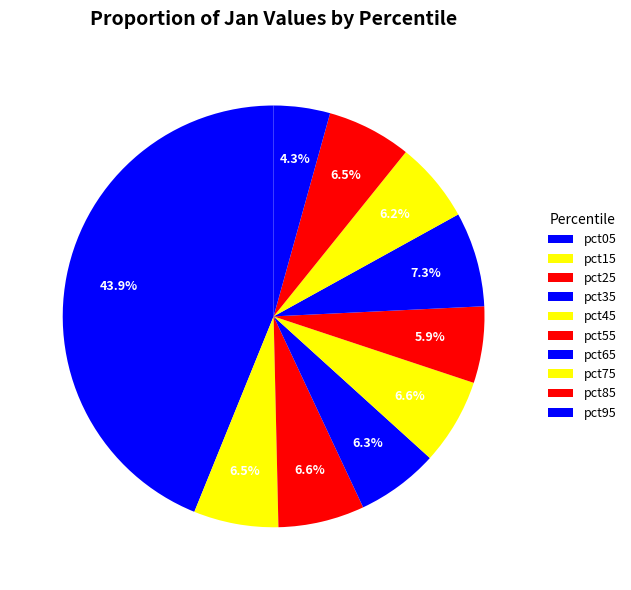

To the nearest percent, what is the average slice percentage?

10%